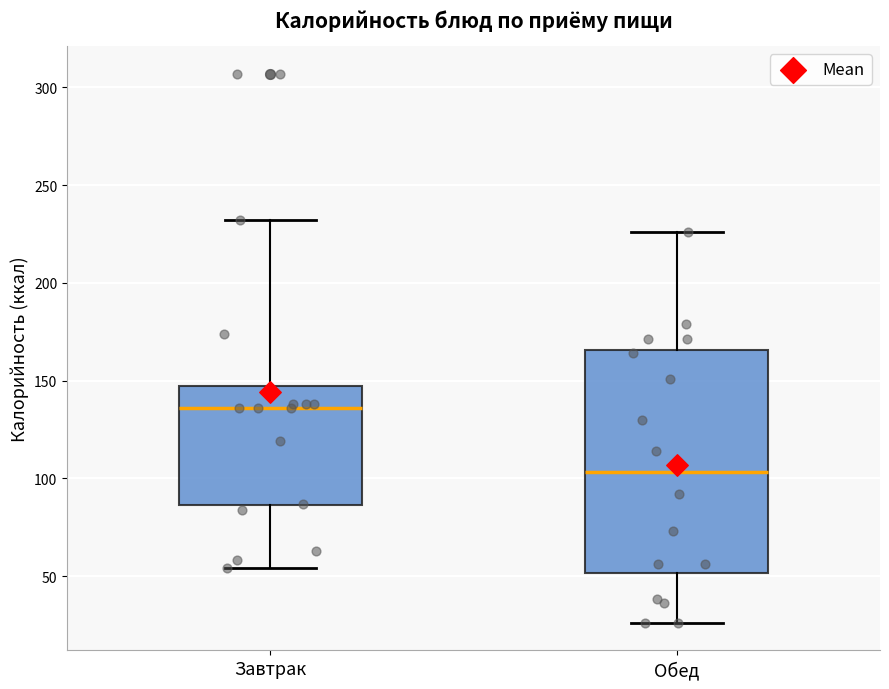

Reading left to right, read every box against the y-axis: the position of its median line, the range the box covers, and the ends of its whiskers. The values are not printed on the chart, so give them approximately, as read against the axis.

Завтрак: median 135, box 85 to 145, whiskers 55 to 230
Обед: median 105, box 50 to 165, whiskers 25 to 225